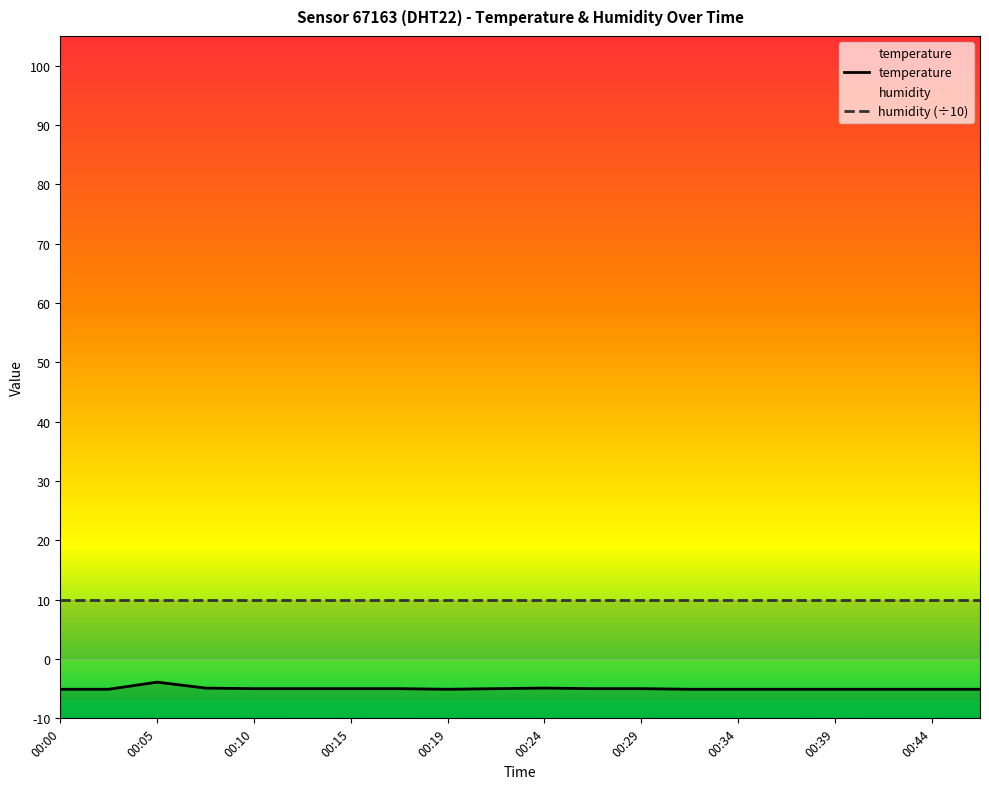

How many interior local peaks (higher than both neighbors) does the data have?

2